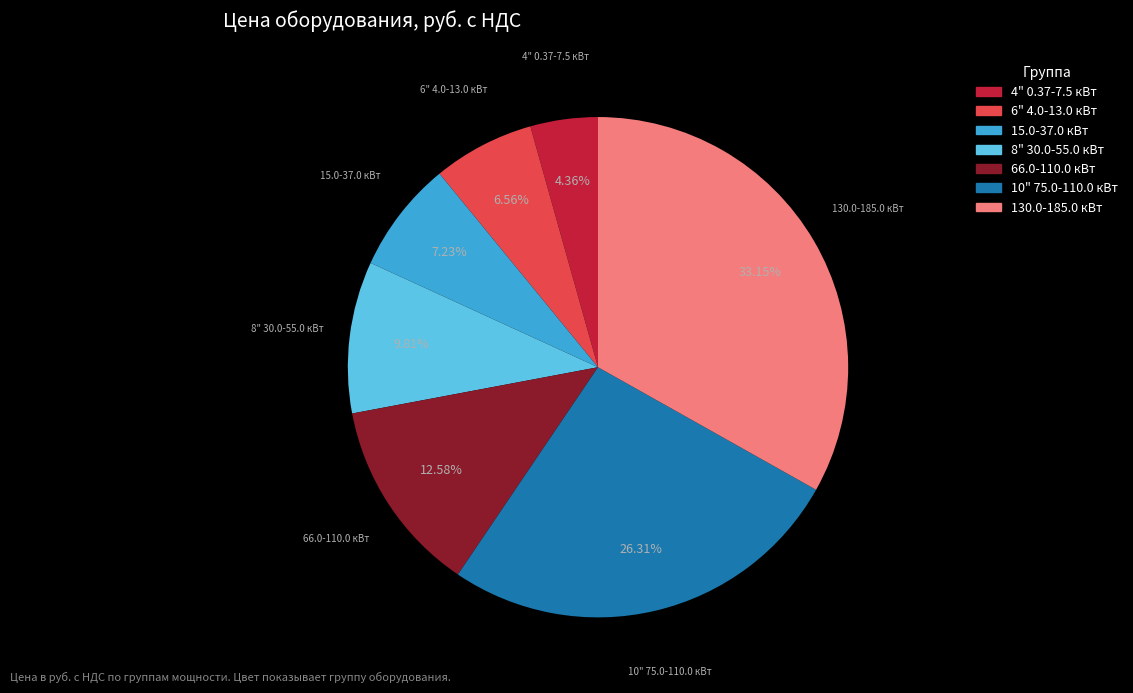

What is the smallest slice in the pie chart?

4" 0.37-7.5 кВт